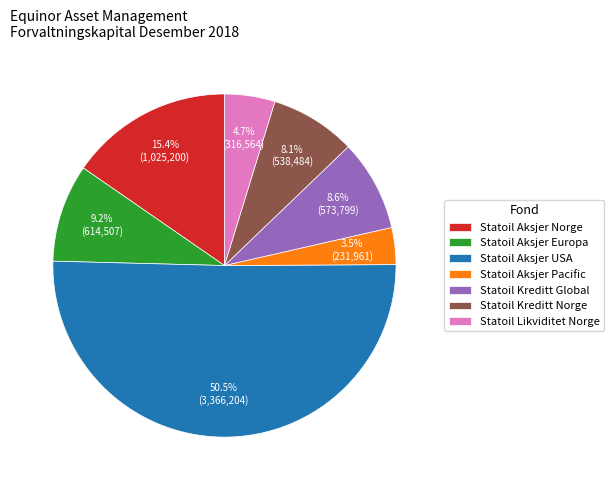

Is Statoil Aksjer Pacific the majority of the pie?

No